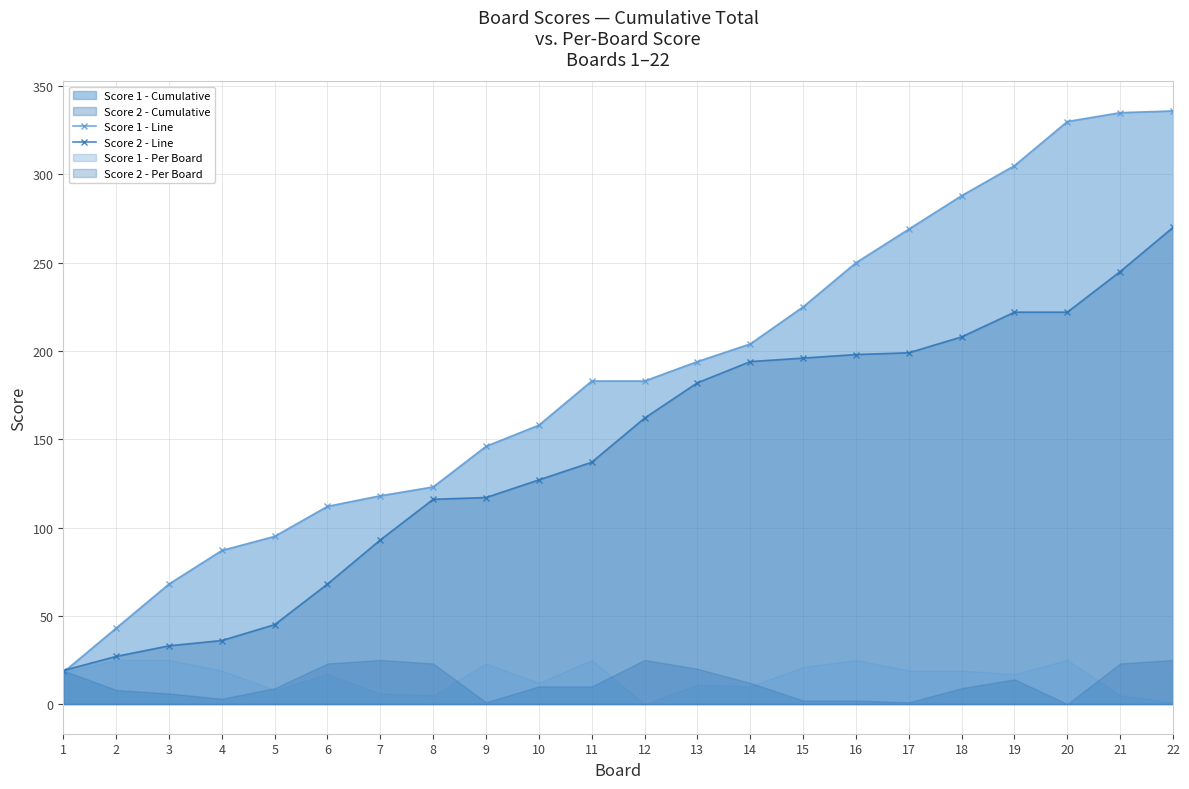

How many series are shown in this chart?

2